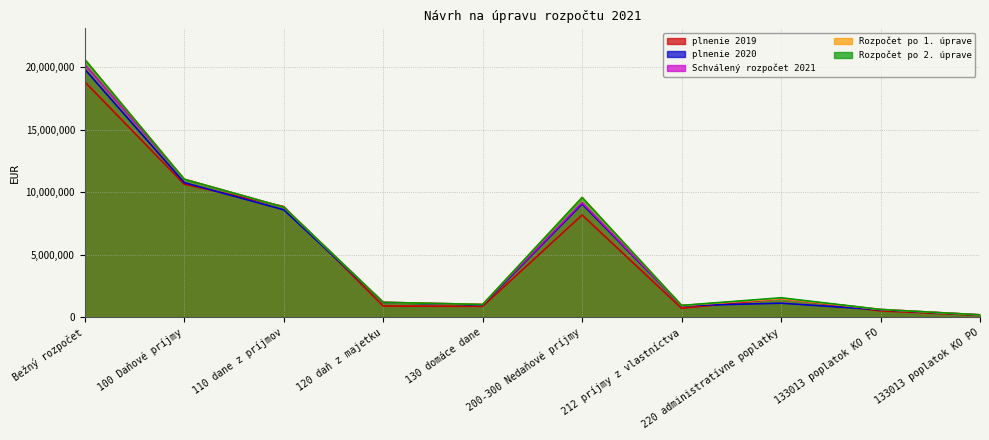

What is the value of the plnenie 2019 point at the 2nd from the left?

10656311.8